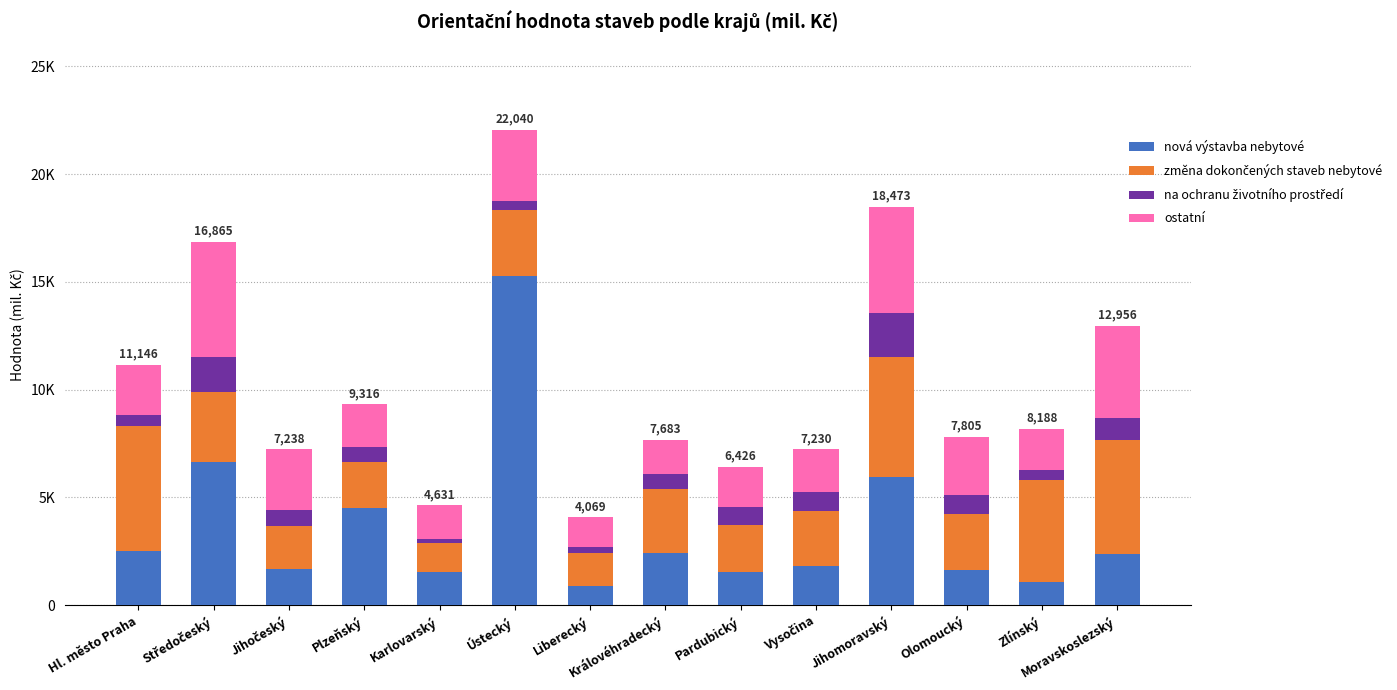

What is the total value across all series at Ústecký?

22040